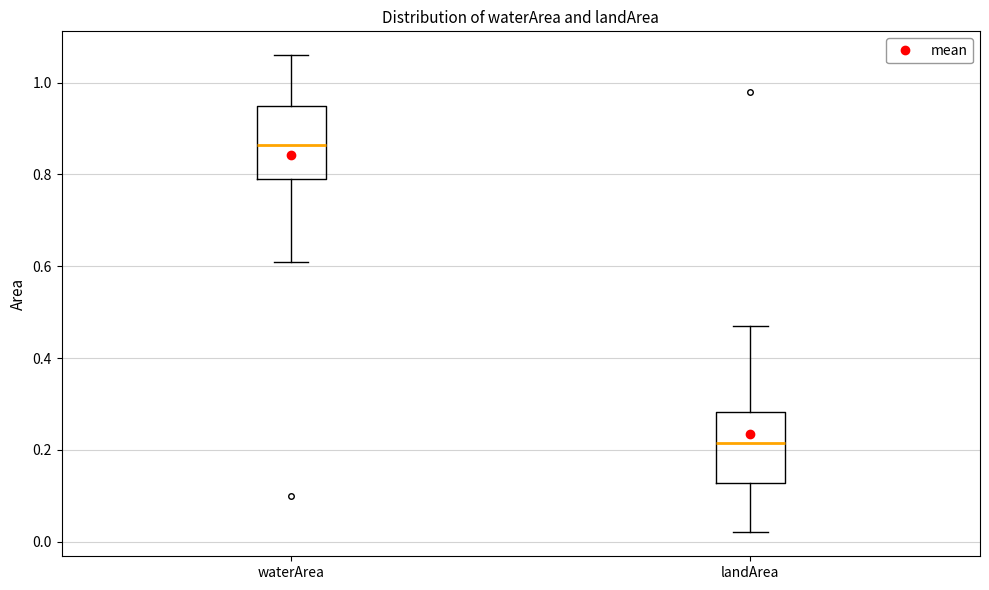

Where is the lower edge of the box for landArea on the y-axis? The values are not printed on the chart, so give them approximately, as read against the axis.

0.12